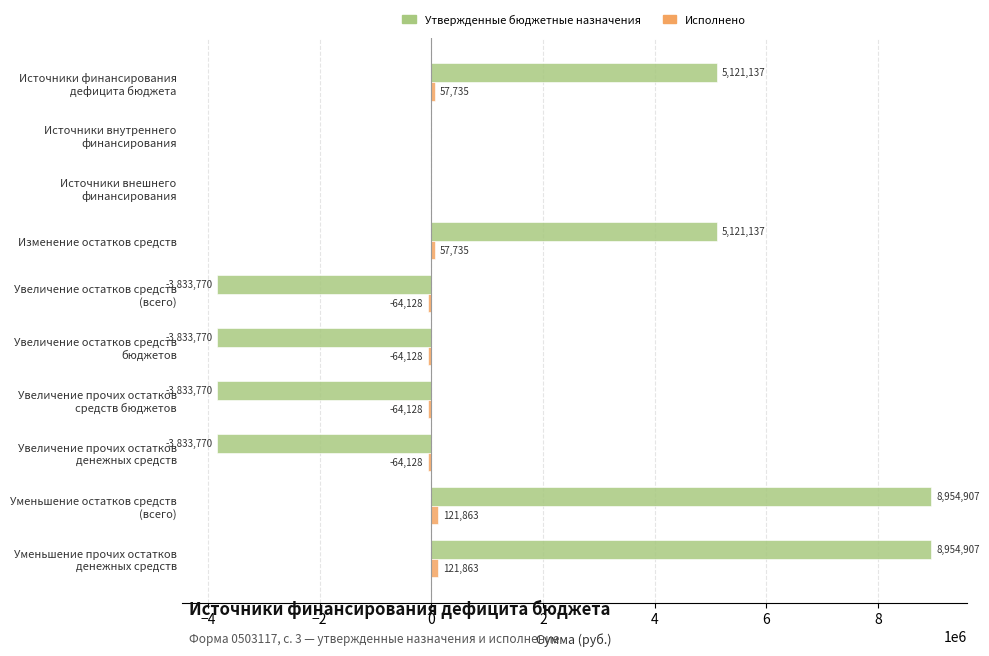

Which series has the largest total across all categories?

Утвержденные бюджетные назначения